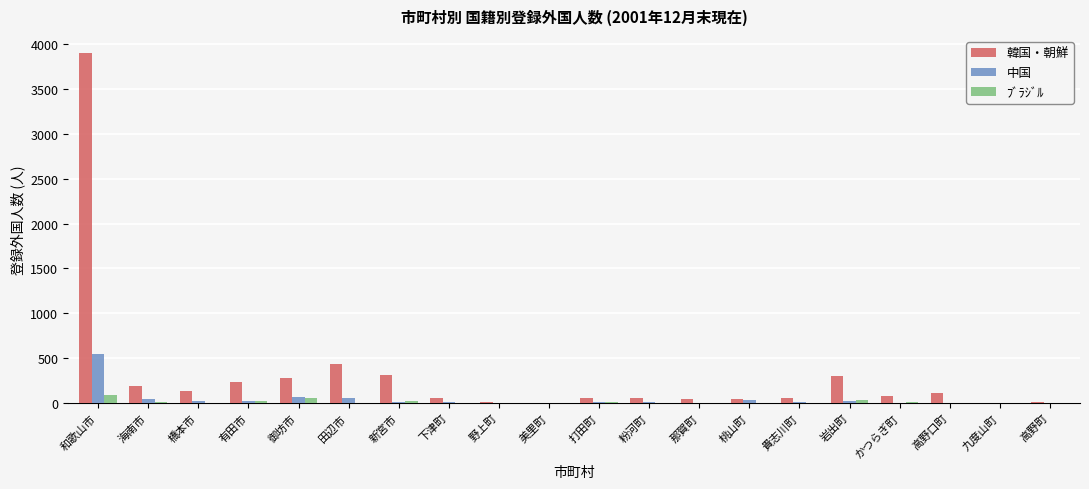

Where does the 中国 series first go above 12?

和歌山市